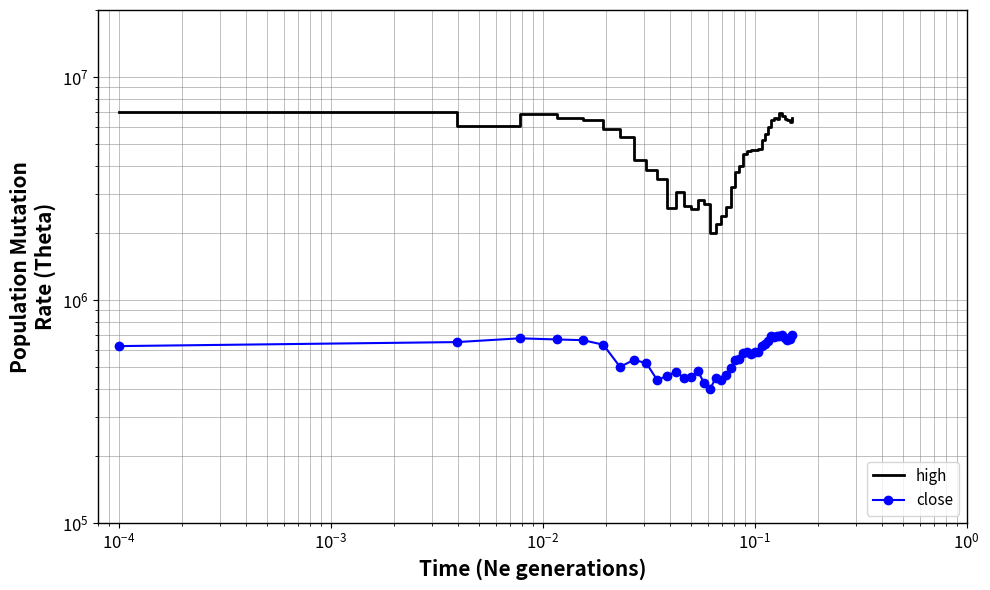

How many interior local valleys does the high series have?

6